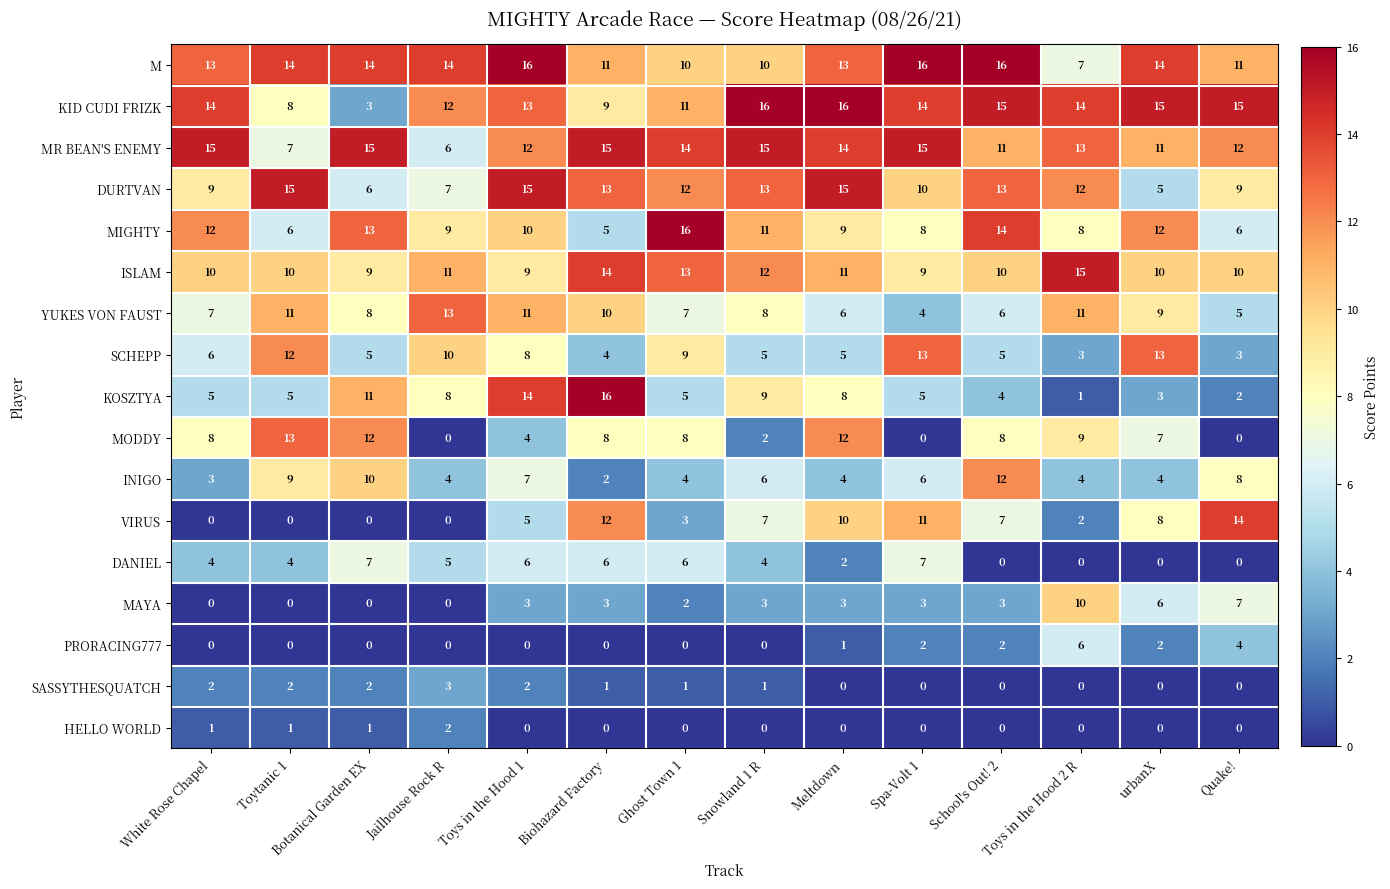

What is the difference between the maximum and minimum values in the INIGO series?

10